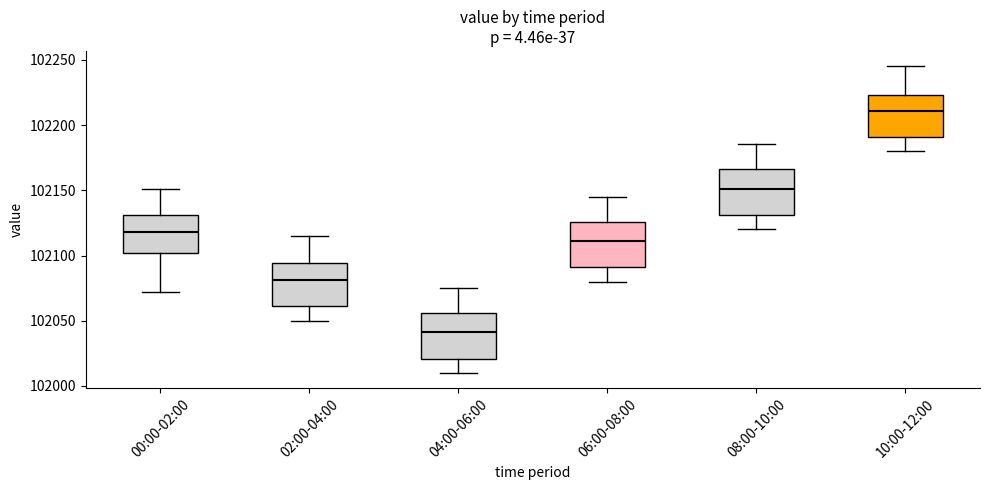

Reading left to right, read every box against the y-axis: the position of its median line, the range the box covers, and the ends of its whiskers. The values are not printed on the chart, so give them approximately, as read against the axis.

00:00-02:00: median 102120, box 102100 to 102130, whiskers 102070 to 102150
02:00-04:00: median 102080, box 102060 to 102095, whiskers 102050 to 102115
04:00-06:00: median 102040, box 102020 to 102055, whiskers 102010 to 102075
06:00-08:00: median 102110, box 102090 to 102125, whiskers 102080 to 102145
08:00-10:00: median 102150, box 102130 to 102165, whiskers 102120 to 102185
10:00-12:00: median 102210, box 102190 to 102225, whiskers 102180 to 102245